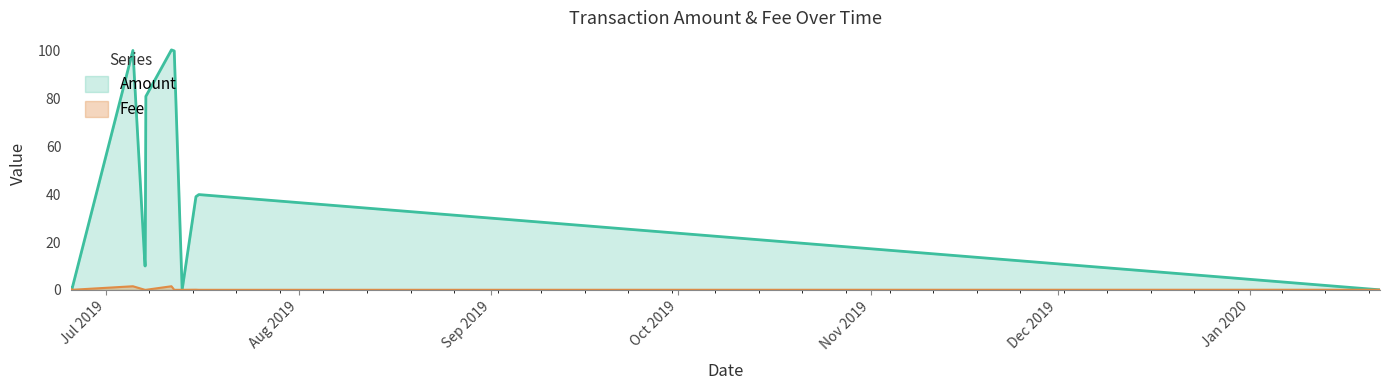

At which category does the chart reach its peak across all series?

2019-07-11 13:49:21